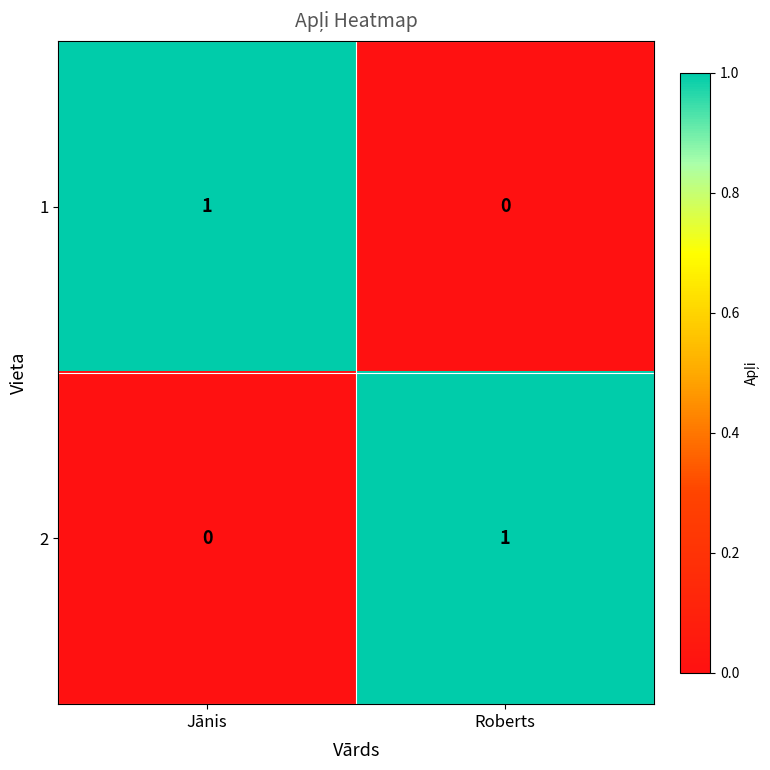

At which label is 2 closest to 0?

Jānis